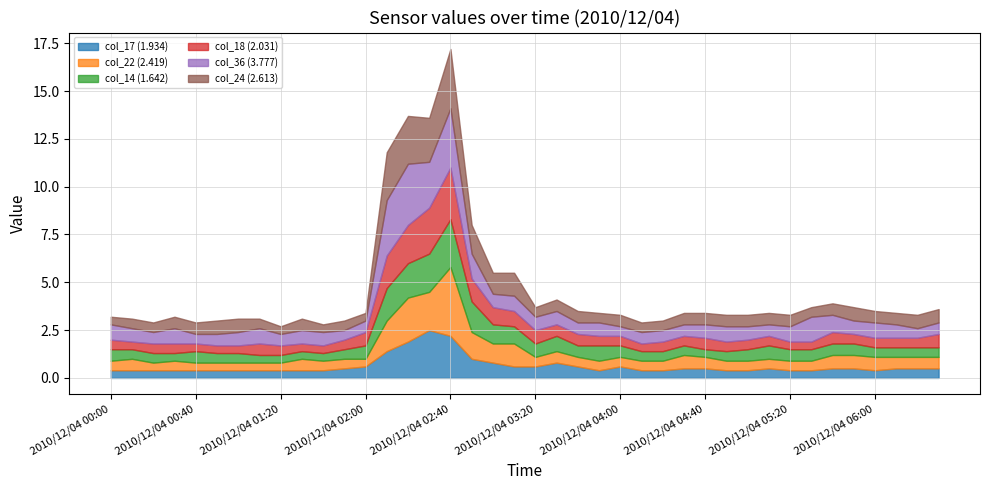

What is the sum of all col_24 (2.613) values?

32.8